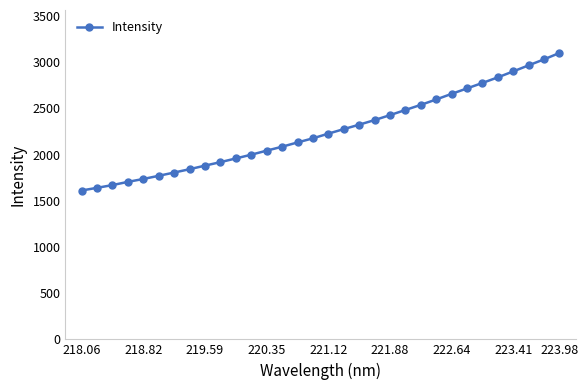

What is the minimum value shown in the chart?

1611.3